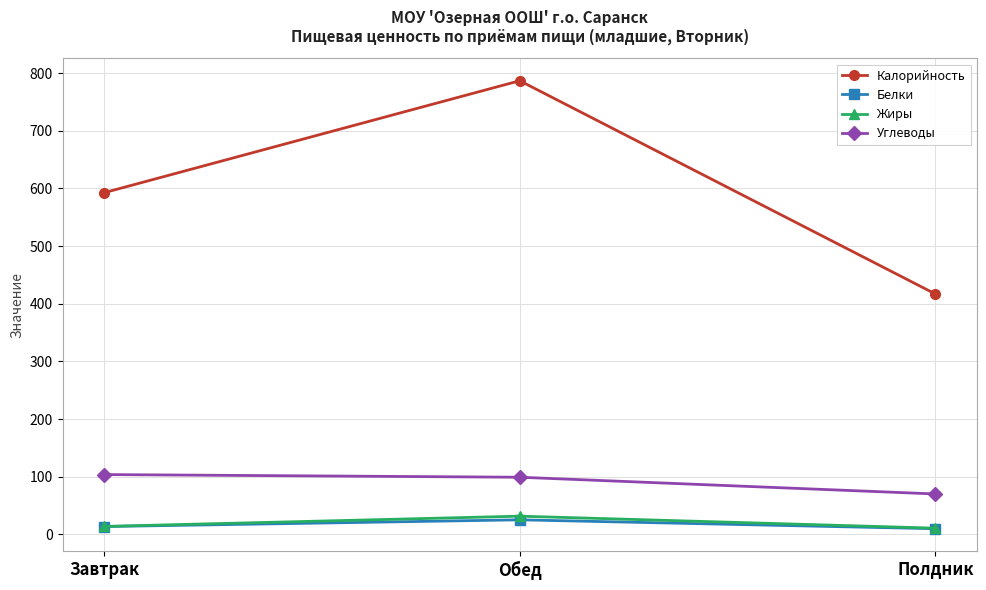

How many series are shown in this chart?

4